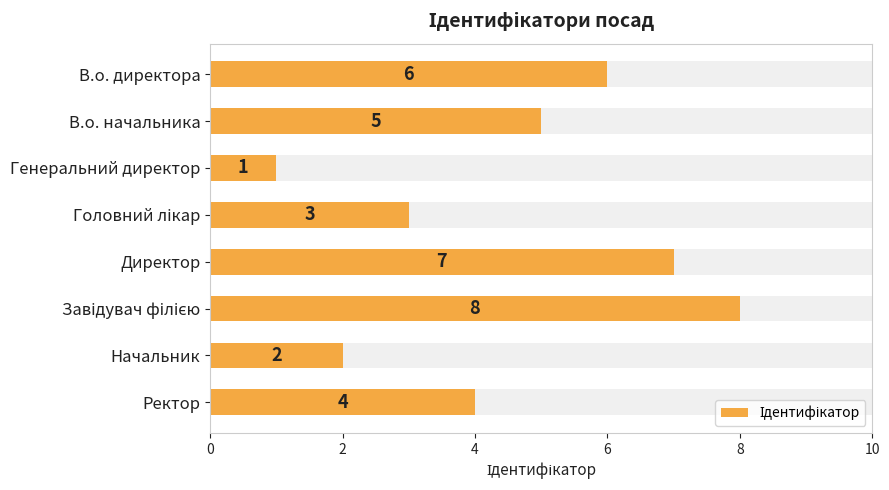

Reading left to right, extract all data points from this chart.

6	5	1	3	7	8	2	4